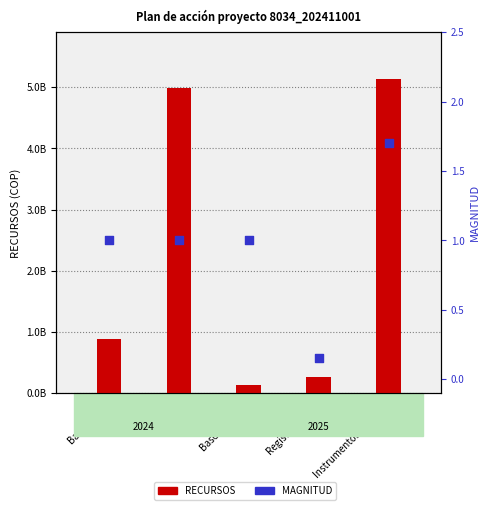

Which series has the largest total across all categories?

RECURSOS